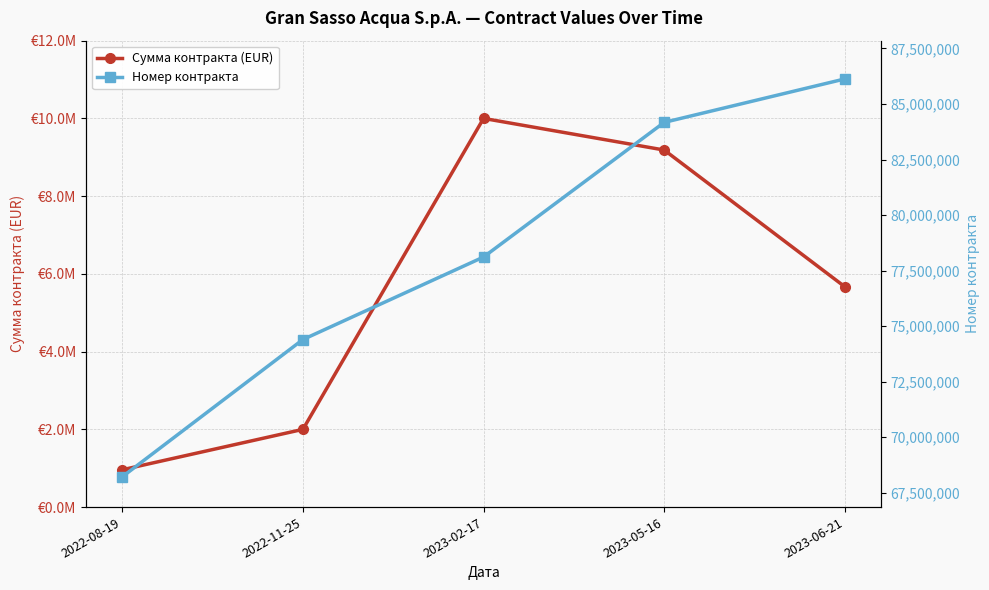

How many lines are shown in the chart?

2